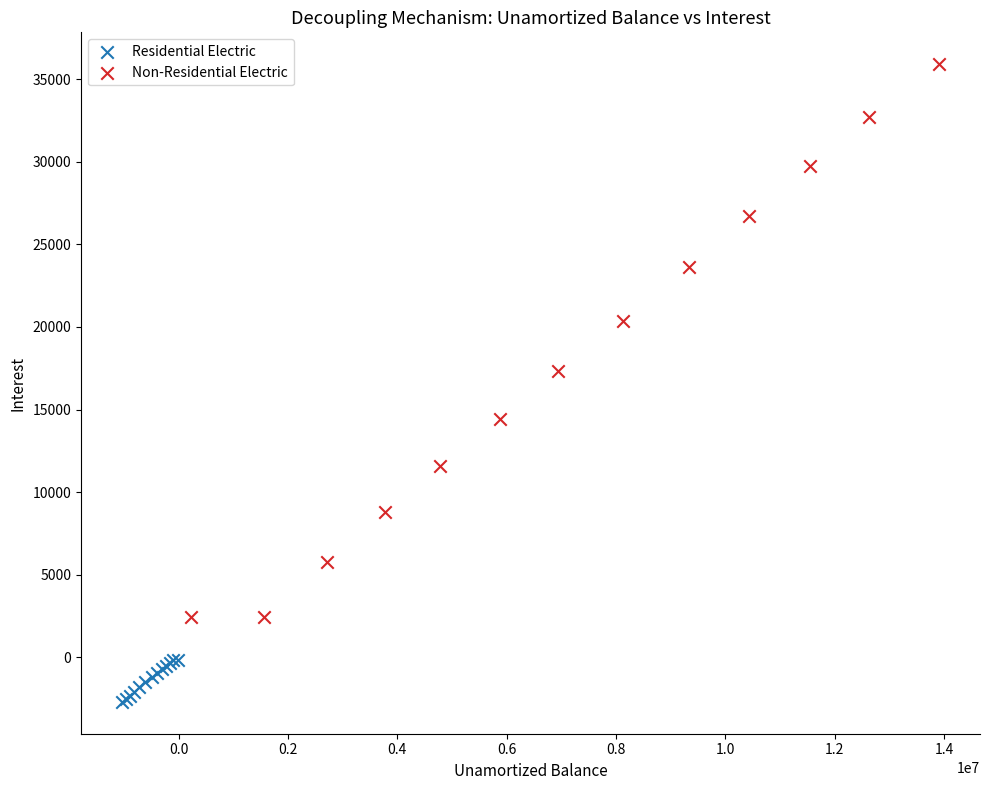

Which series has the widest spread of Y values?

Non-Residential Electric